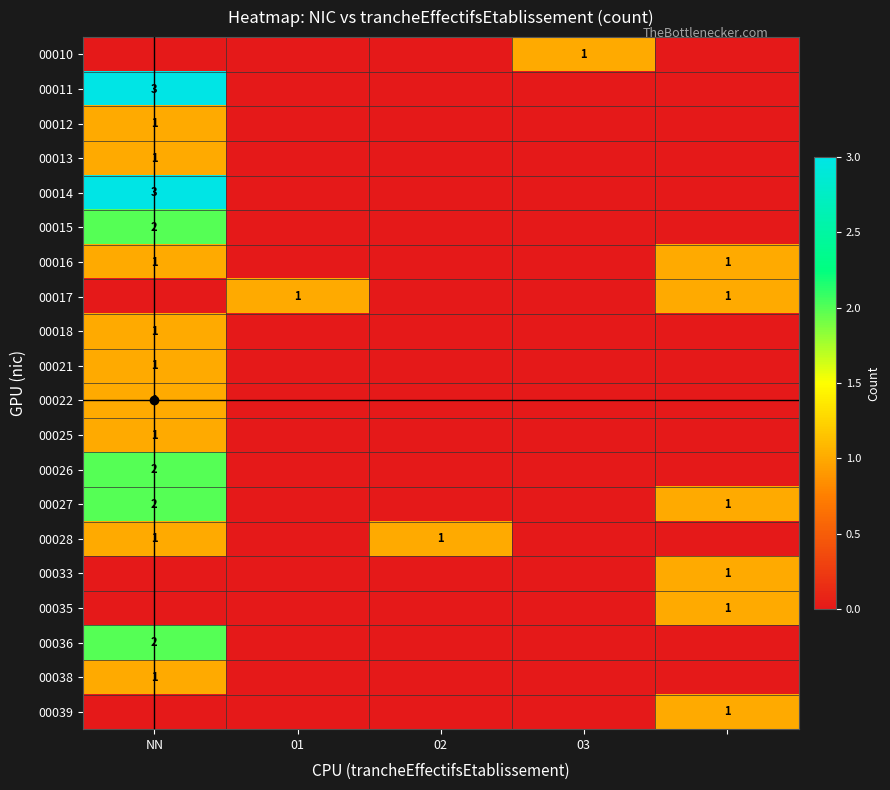

True or false: 00012 has a value of 1 at NN.

True